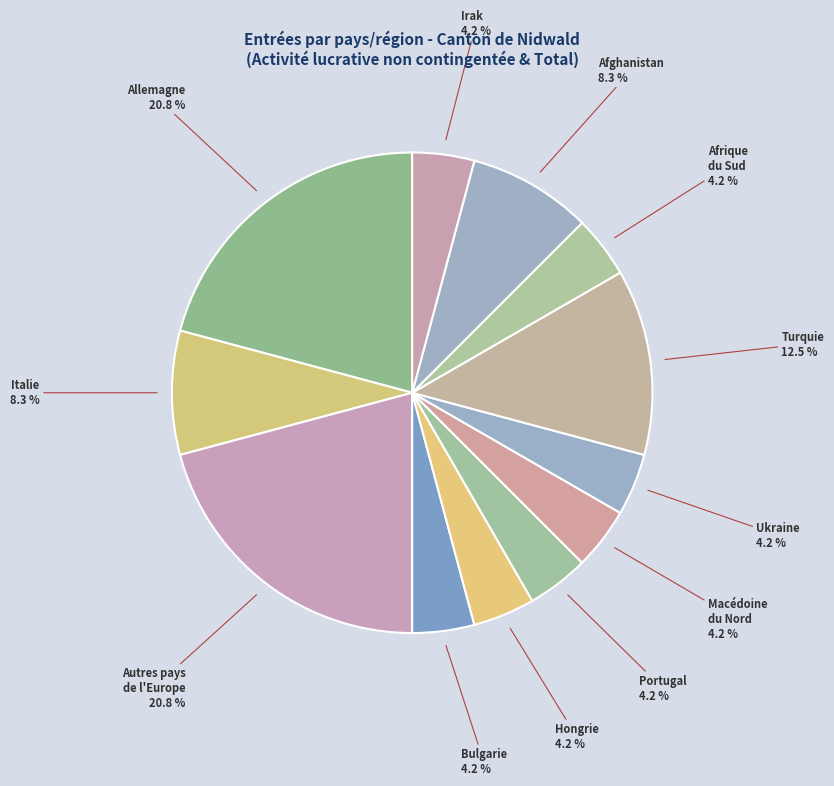

Between Italie and Autres pays de l'Europe, which is larger?

Autres pays de l'Europe